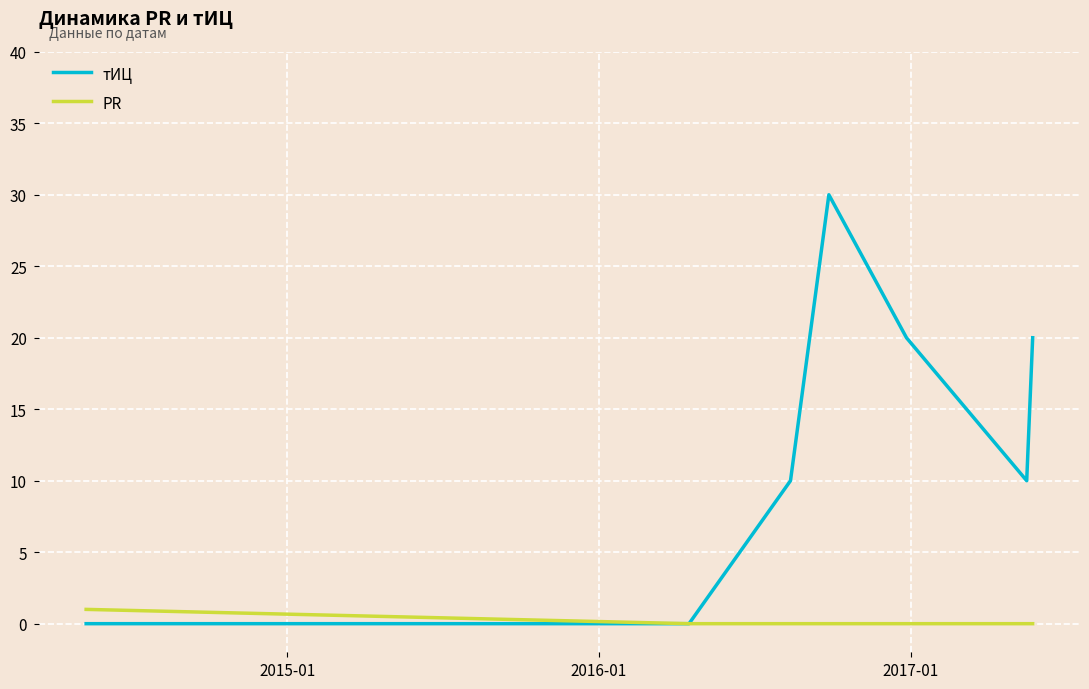

Does the chart have visible grid lines?

Yes